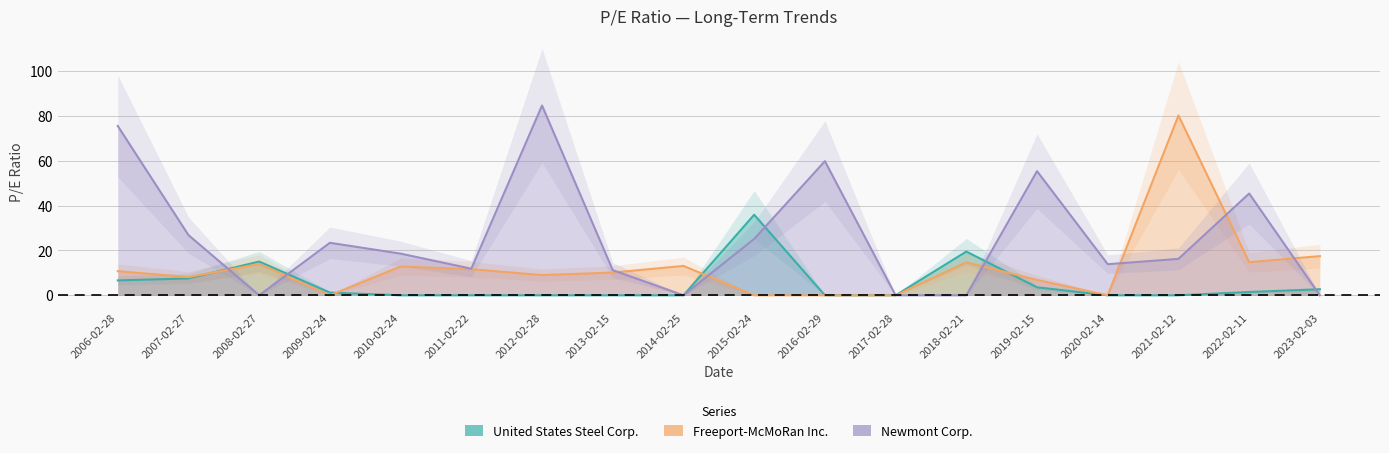

Rank the series by their maximum value, from highest to lowest.

Newmont Corp., Freeport-McMoRan Inc., United States Steel Corp.